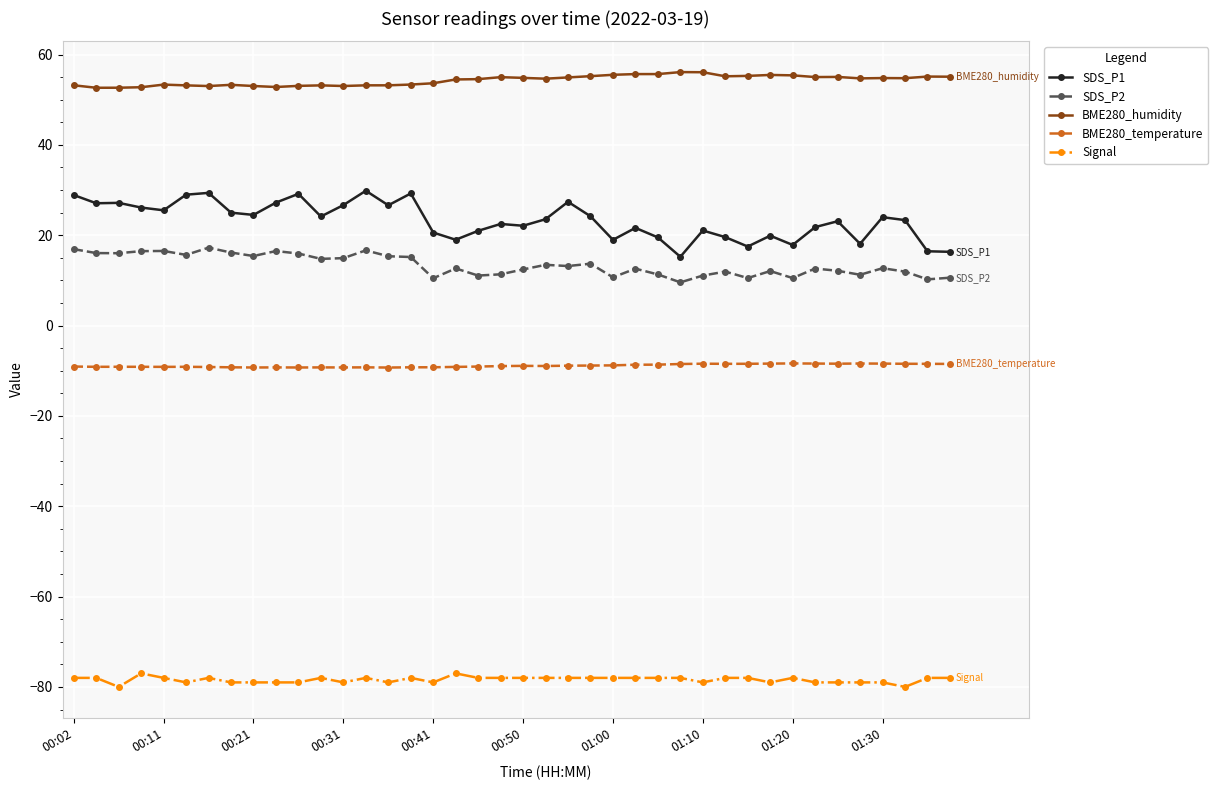

At how many categories does at least one series exceed 26?

40